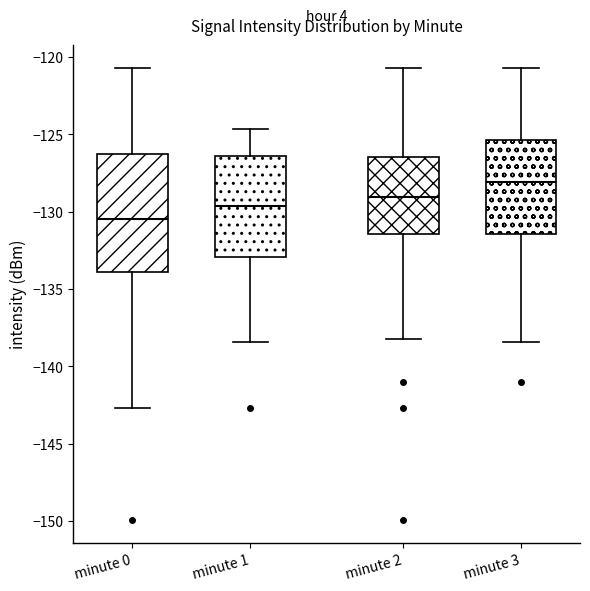

Reading left to right, read every box against the y-axis: the position of its median line, the range the box covers, and the ends of its whiskers. The values are not printed on the chart, so give them approximately, as read against the axis.

minute 0: median -130.5, box -134.0 to -126.5, whiskers -142.5 to -120.5
minute 1: median -129.5, box -133.0 to -126.5, whiskers -138.5 to -124.5
minute 2: median -129.0, box -131.5 to -126.5, whiskers -138.0 to -120.5
minute 3: median -128.0, box -131.5 to -125.5, whiskers -138.5 to -120.5